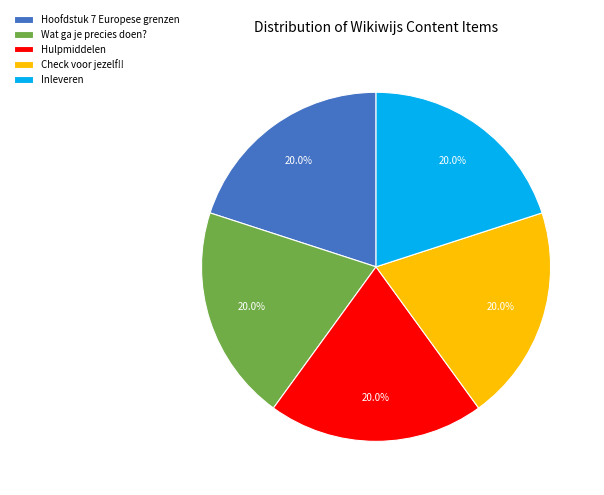

To the nearest percent, what is the combined percentage of Inleveren and Hulpmiddelen?

40%